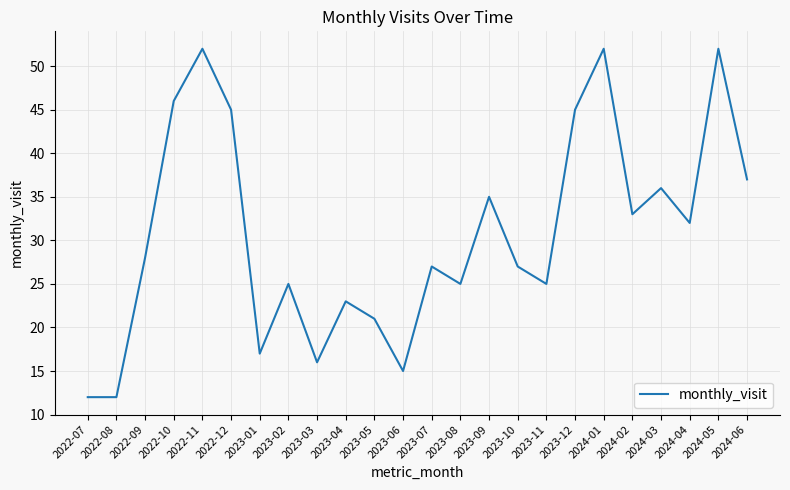

Reading left to right, transcribe all the data shown in this chart.

2022-07=12	2022-08=12	2022-09=28	2022-10=46	2022-11=52	2022-12=45	2023-01=17	2023-02=25	2023-03=16	2023-04=23	2023-05=21	2023-06=15	2023-07=27	2023-08=25	2023-09=35	2023-10=27	2023-11=25	2023-12=45	2024-01=52	2024-02=33	2024-03=36	2024-04=32	2024-05=52	2024-06=37